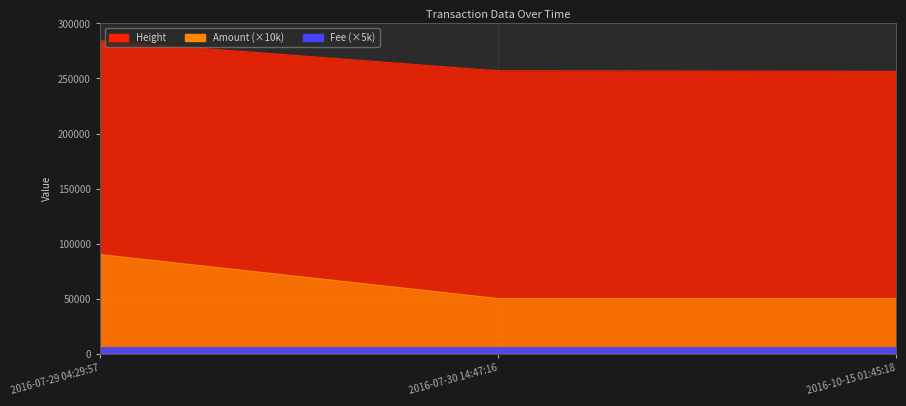

Where is Height nearest to the value 270411?

2016-07-30 14:47:16